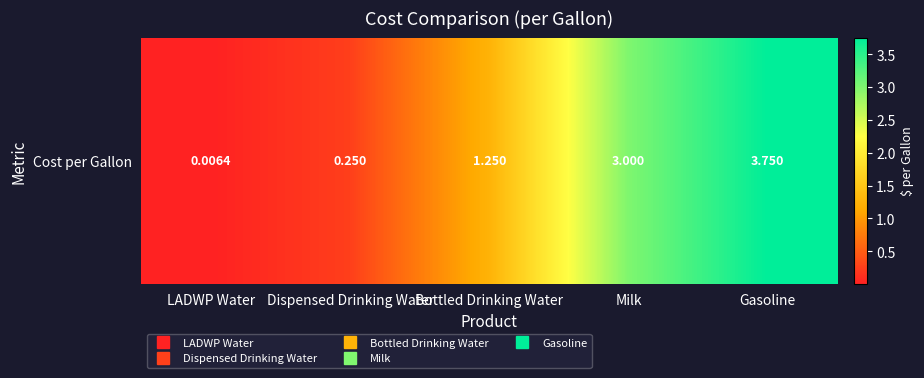

How many values are below 1?

2